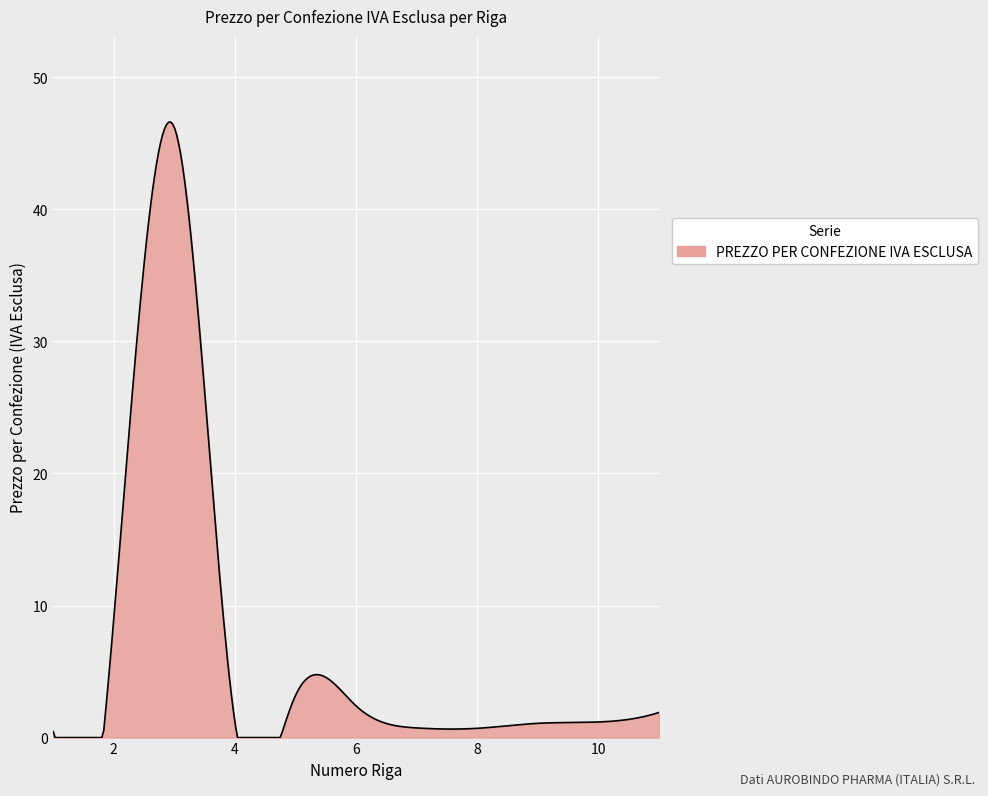

How many lines are shown in the chart?

1